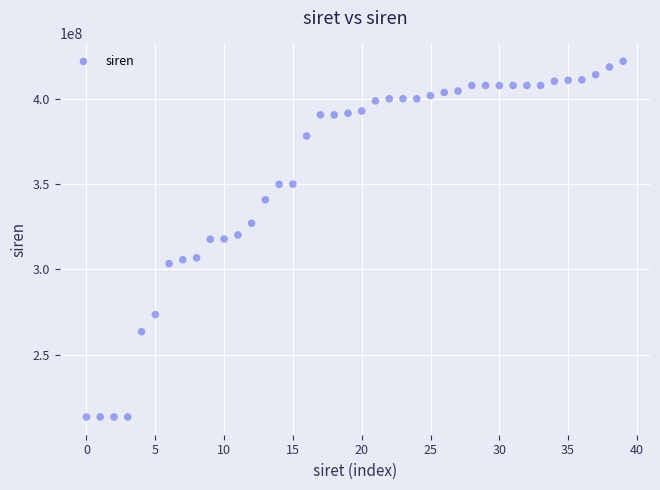

What is the range of Y values (max minus min)?

208518068